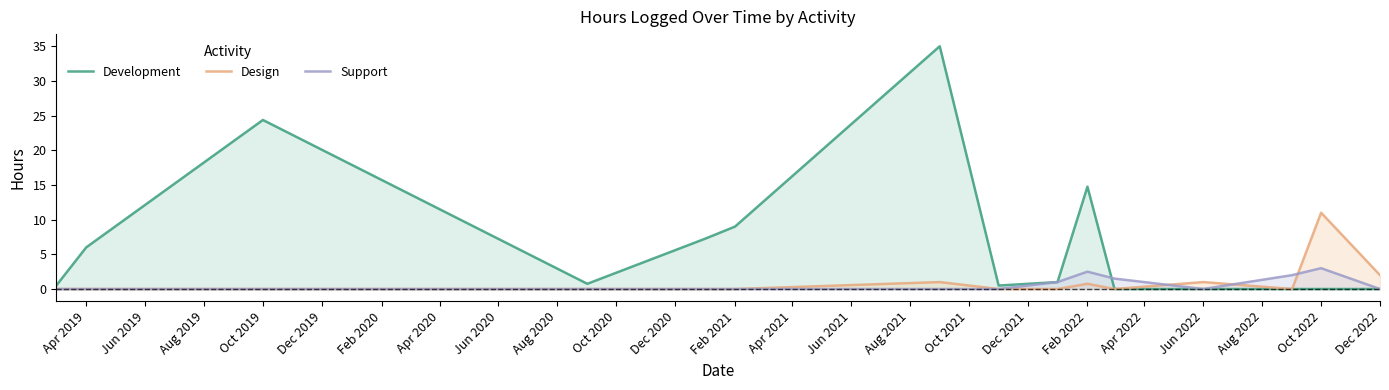

Where is Development nearest to the value 17?

Feb 2022